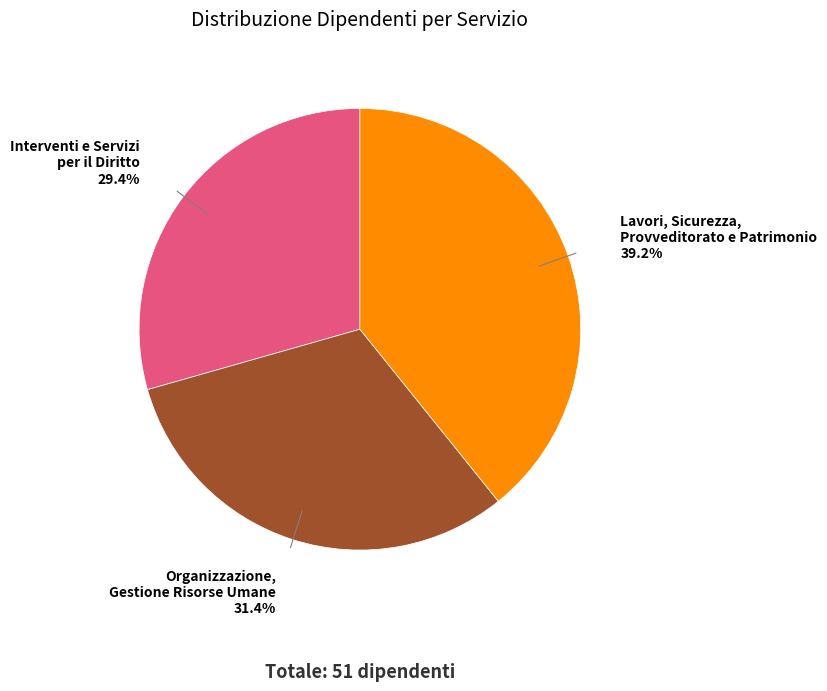

Is there a majority slice in this chart?

No